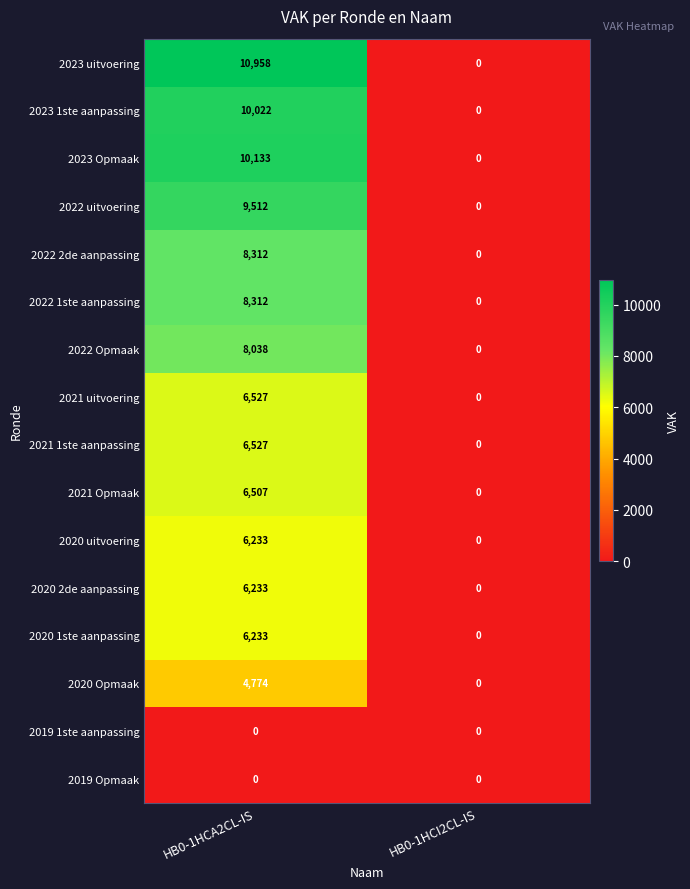

Which category has the highest value across all series?

HB0-1HCA2CL-IS